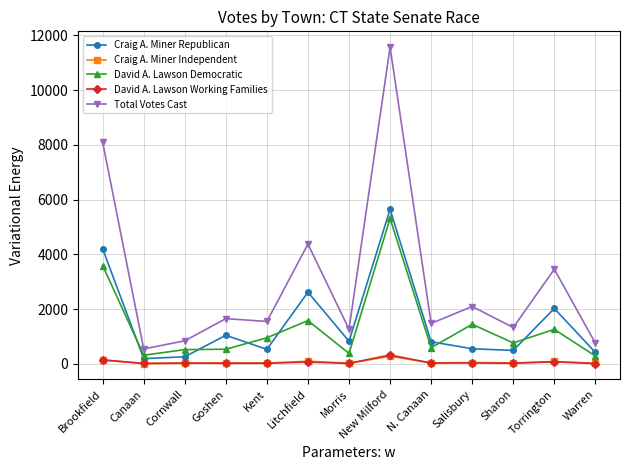

What is the difference between the David A. Lawson Democratic values at Canaan and Torrington?

945